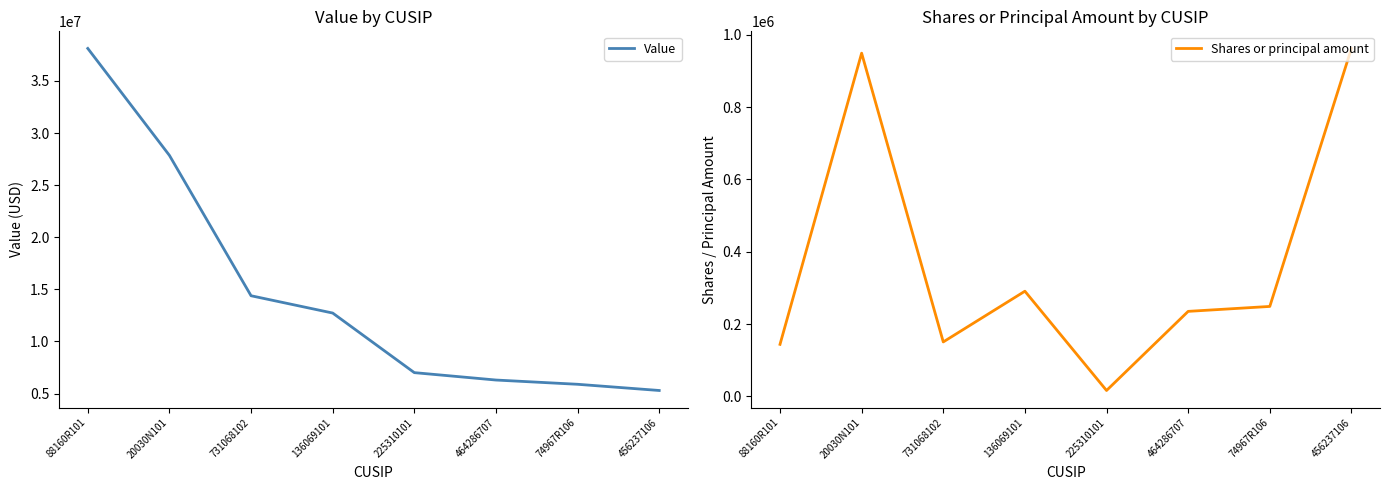

Which series has the largest range (max minus min)?

Value